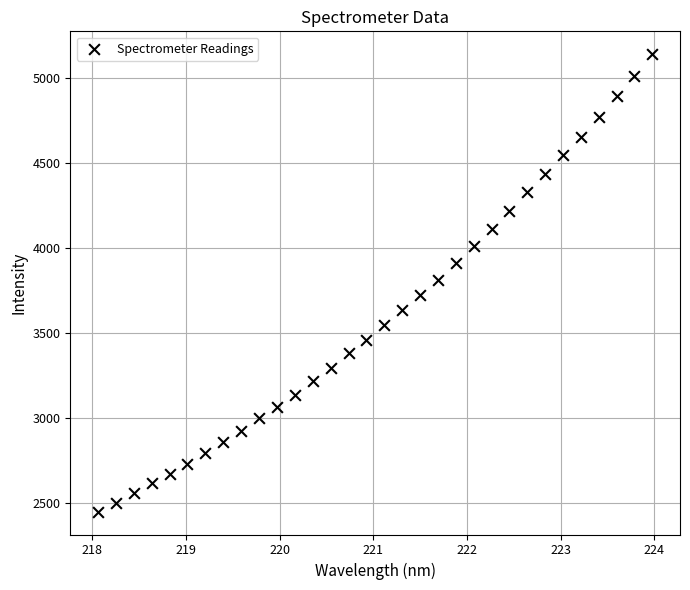

What is the range of Y values (max minus min)?

2688.6